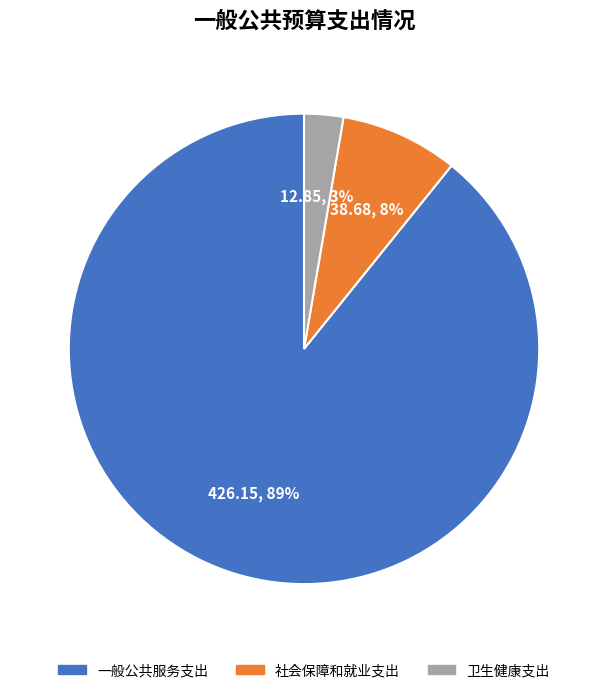

What percentage is the 社会保障和就业支出 slice, to the nearest percent?

8%